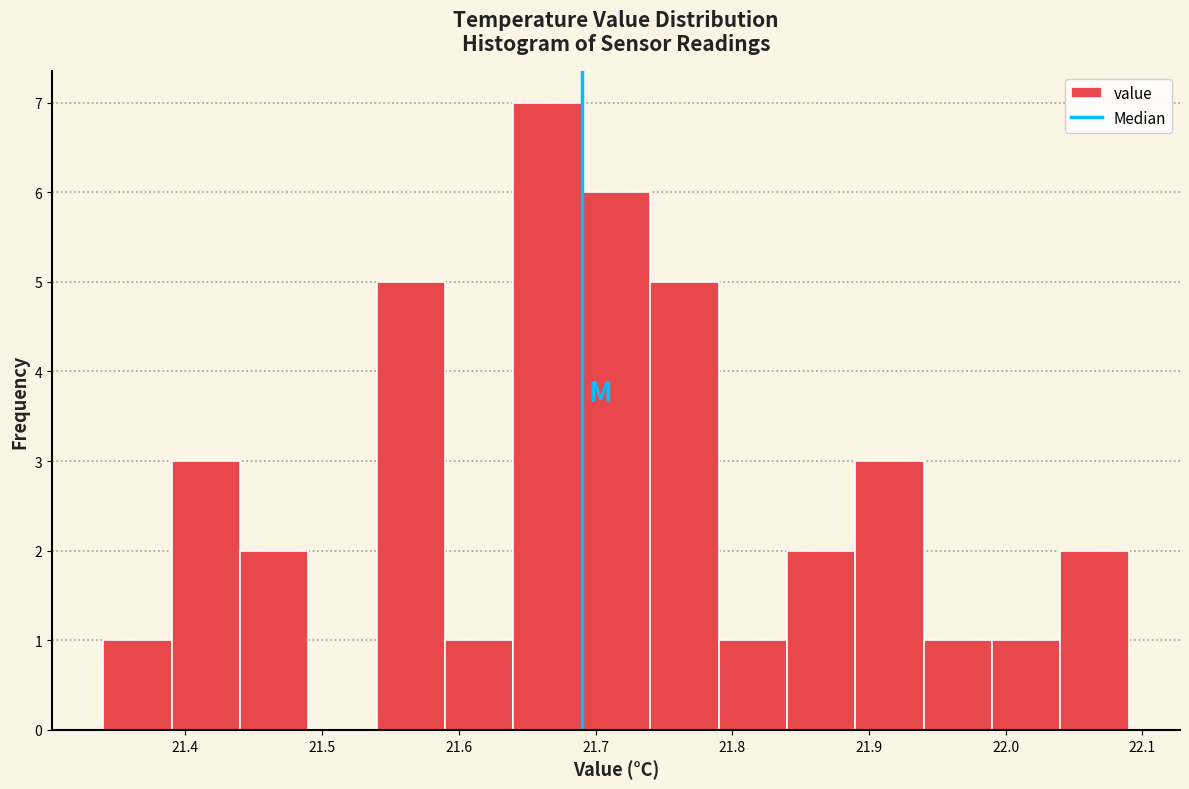

Reading left to right, transcribe this chart: for each bar, give the range it covers on the x-axis and its height. The values are not printed on the chart, so give them approximately, as read against the axis.

21.34 to 21.39: 1
21.39 to 21.44: 3
21.44 to 21.49: 2
21.49 to 21.54: 0
21.54 to 21.59: 5
21.59 to 21.64: 1
21.64 to 21.69: 7
21.69 to 21.74: 6
21.74 to 21.79: 5
21.79 to 21.84: 1
21.84 to 21.89: 2
21.89 to 21.94: 3
21.94 to 21.99: 1
21.99 to 22.04: 1
22.04 to 22.09: 2